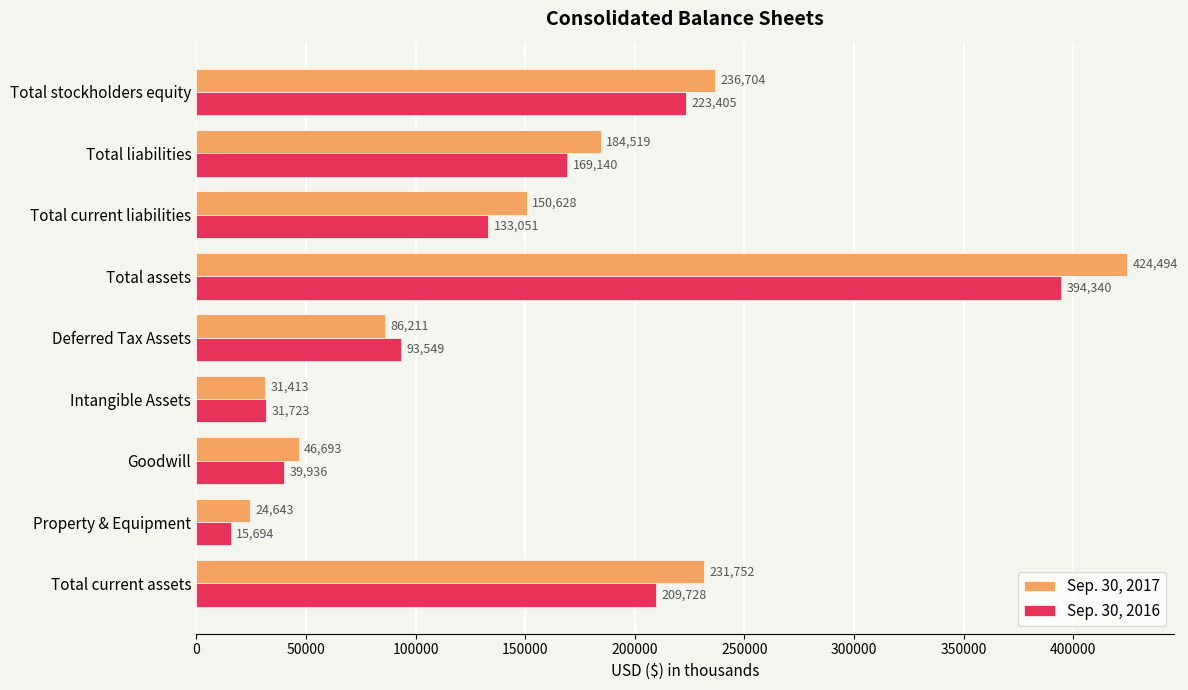

What is the average value of the Sep. 30, 2017 series?

157451